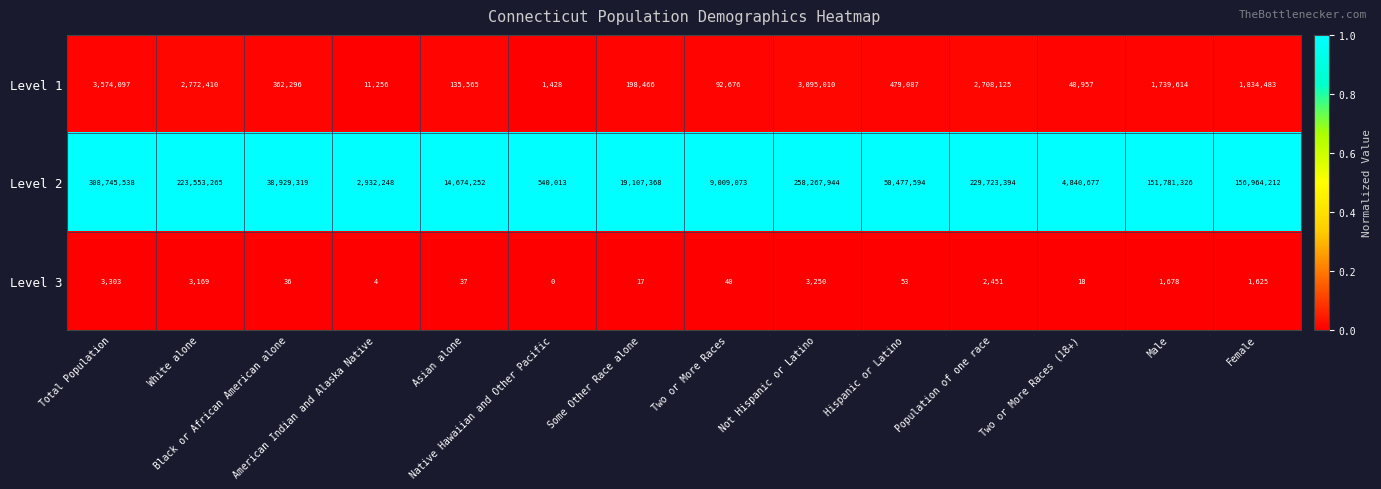

Which series has the widest spread of values?

Level 2